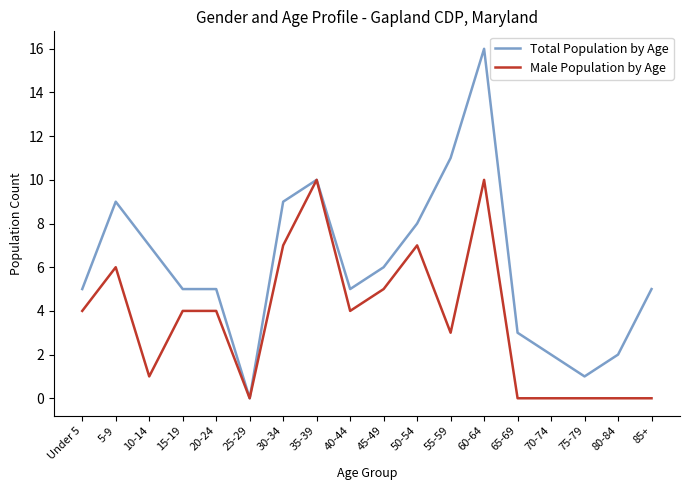

What is the difference between the Male Population by Age values at 5-9 and 45-49?

1